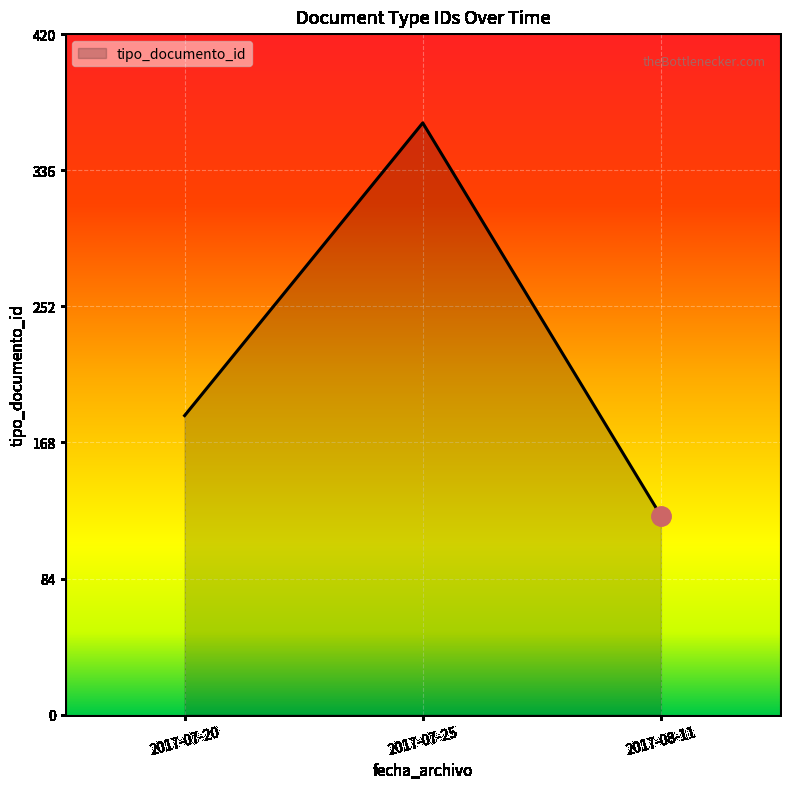

What value does the data have at 2017-07-25, to the nearest 10?

370